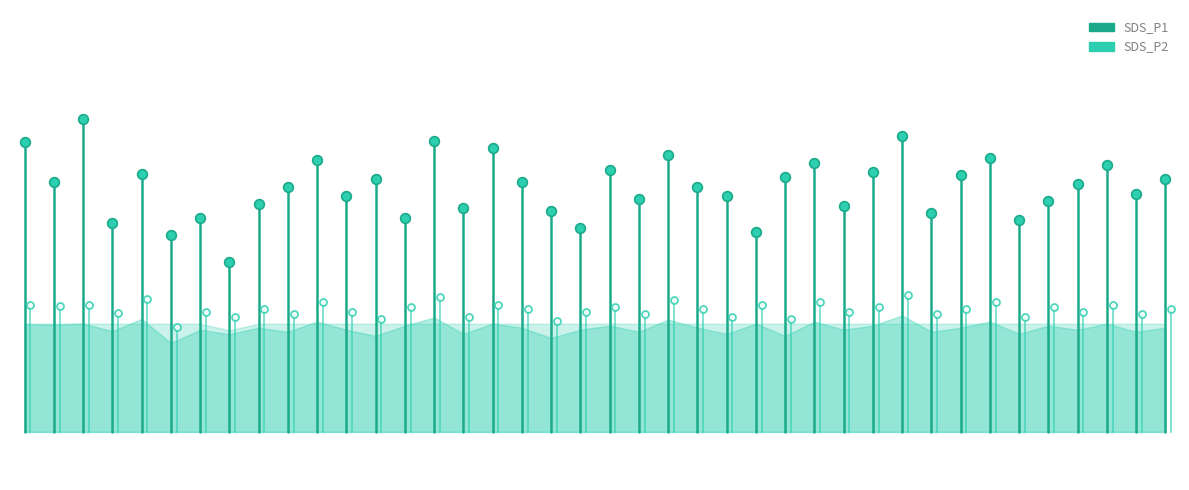

How many data points in SDS_P2 are less than 5?

1